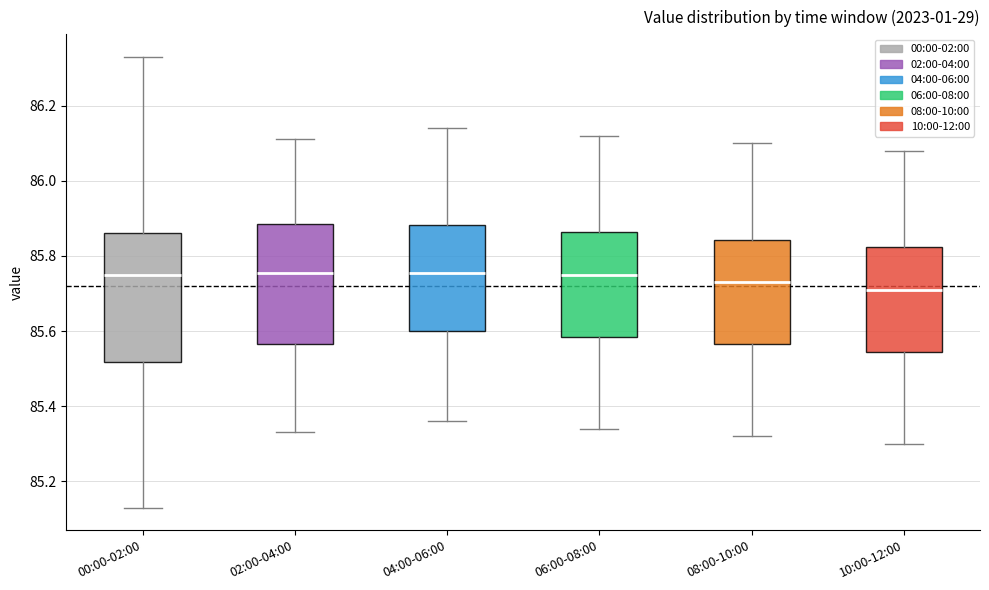

Reading left to right, read every box against the y-axis: the position of its median line, the range the box covers, and the ends of its whiskers. The values are not printed on the chart, so give them approximately, as read against the axis.

00:00-02:00: median 85.76, box 85.52 to 85.86, whiskers 85.14 to 86.34
02:00-04:00: median 85.76, box 85.56 to 85.88, whiskers 85.34 to 86.12
04:00-06:00: median 85.76, box 85.60 to 85.88, whiskers 85.36 to 86.14
06:00-08:00: median 85.76, box 85.58 to 85.86, whiskers 85.34 to 86.12
08:00-10:00: median 85.74, box 85.56 to 85.84, whiskers 85.32 to 86.10
10:00-12:00: median 85.72, box 85.54 to 85.82, whiskers 85.30 to 86.08